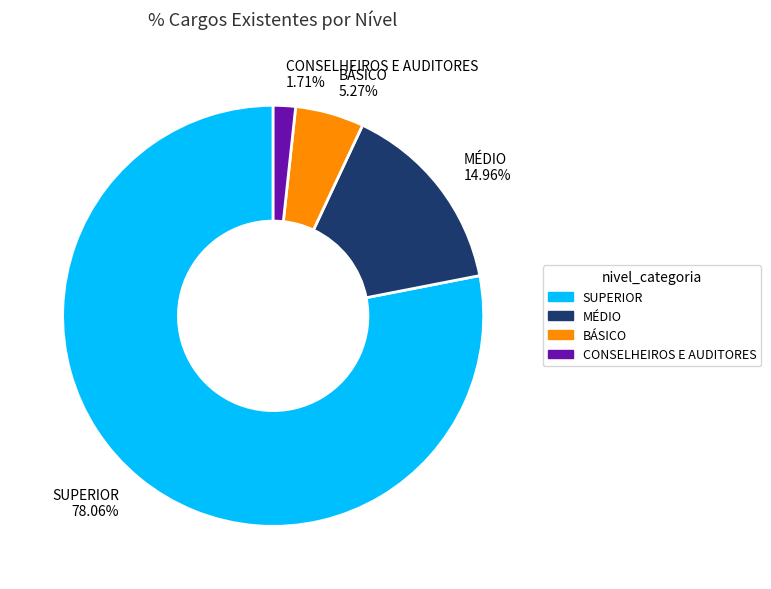

Which has a higher value, MÉDIO 14.96% or CONSELHEIROS E AUDITORES 1.71%?

MÉDIO 14.96%